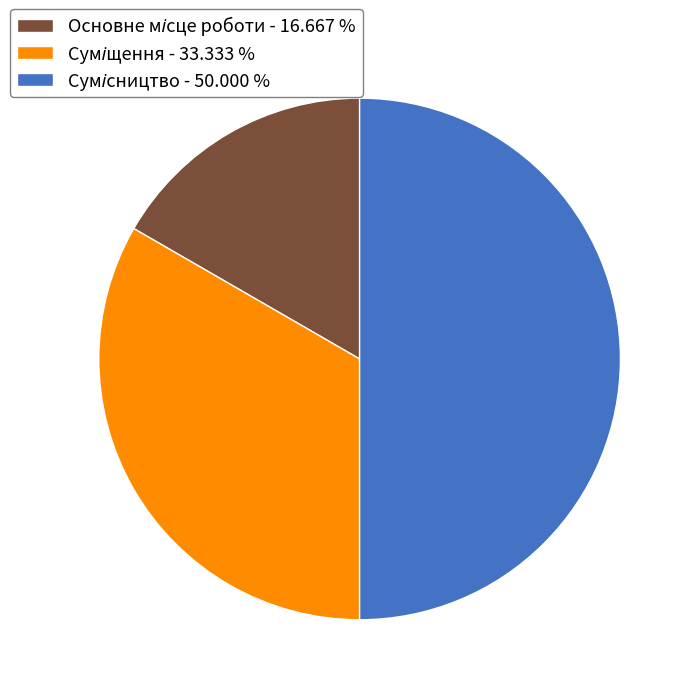

How many segments does this pie chart have?

3